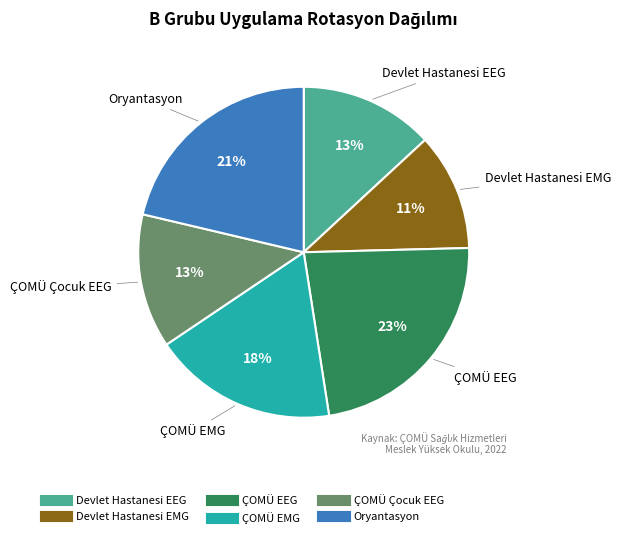

What is the largest slice in the pie chart?

ÇOMÜ EEG